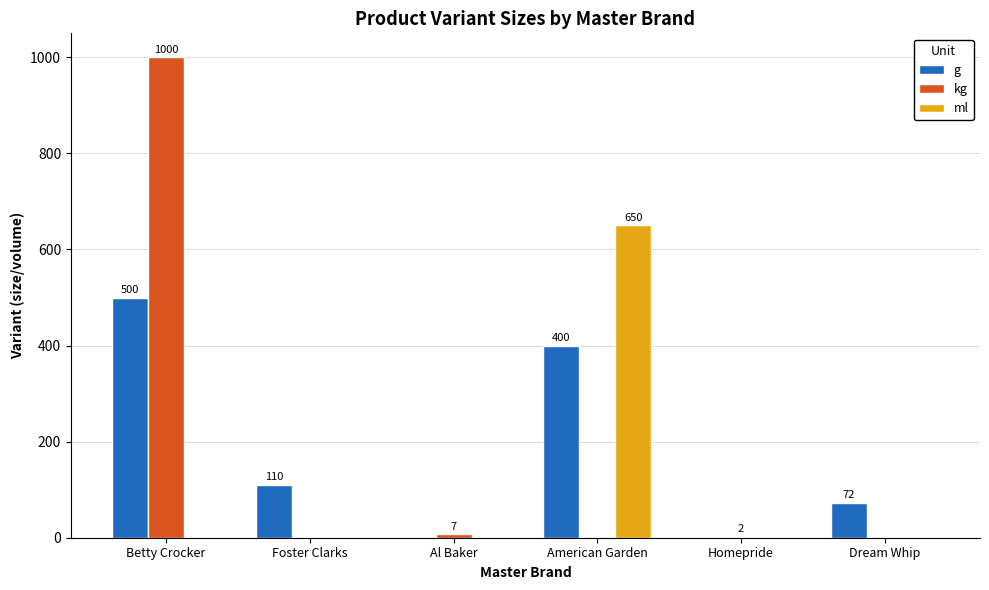

What is the sum of all ml values?

650